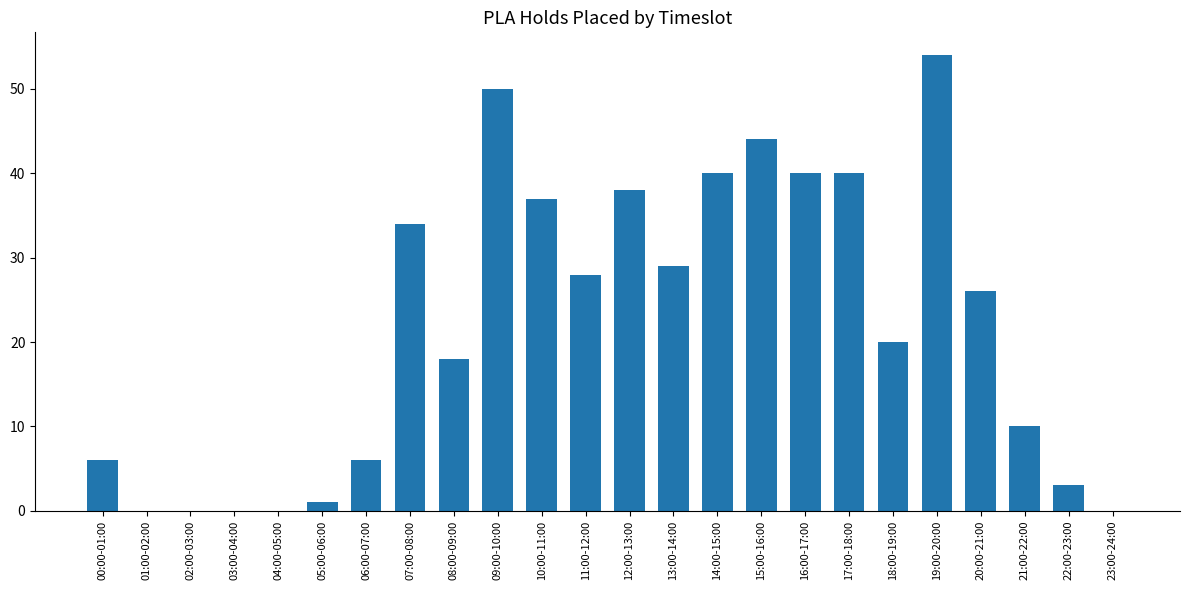

What is the maximum value shown in the chart?

54